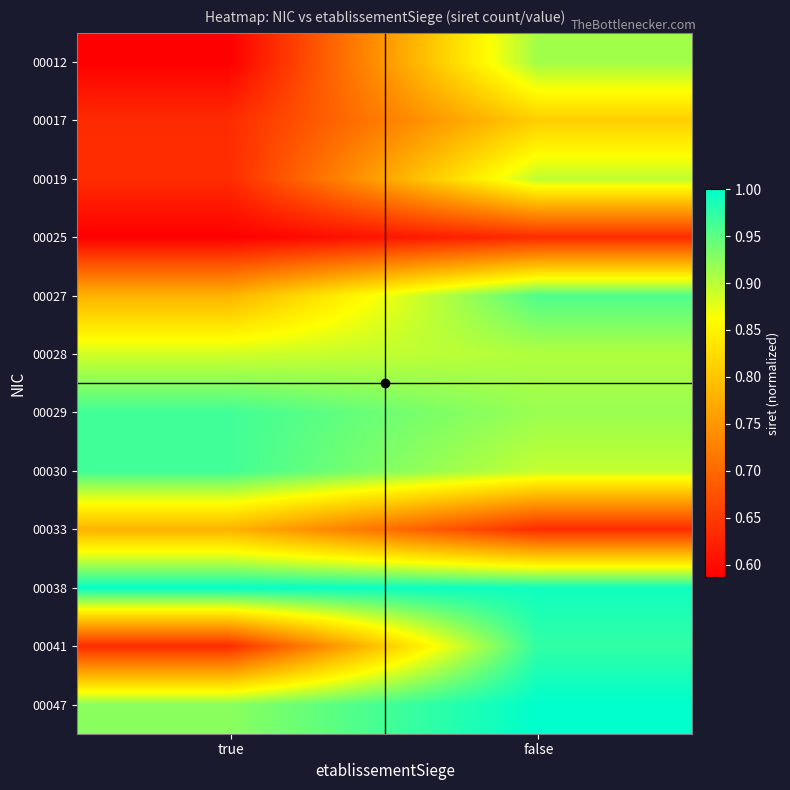

Rank the series at false from lowest to highest value.

00025, 00033, 00017, 00030, 00019, 00028, 00012, 00029, 00027, 00041, 00038, 00047